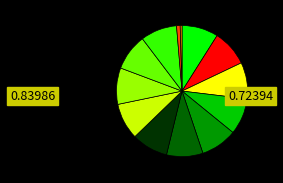

Does any single category account for the majority?

No